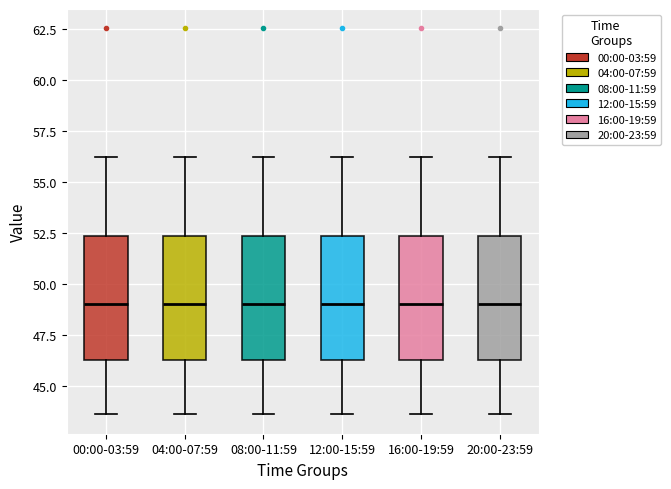

Where is the upper edge of the box for 04:00-07:59 on the y-axis? The values are not printed on the chart, so give them approximately, as read against the axis.

52.5